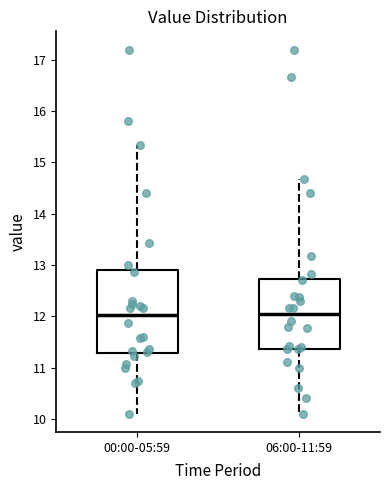

Reading left to right, transcribe this box plot: for each box, give where its median line is, the range the box spans, and where its two whiskers end, as read against the y-axis. The values are not printed on the chart, so give them approximately, as read against the axis.

00:00-05:59: median 12.0, box 11.3 to 12.9, whiskers 10.1 to 15.3
06:00-11:59: median 12.0, box 11.4 to 12.7, whiskers 10.1 to 14.7